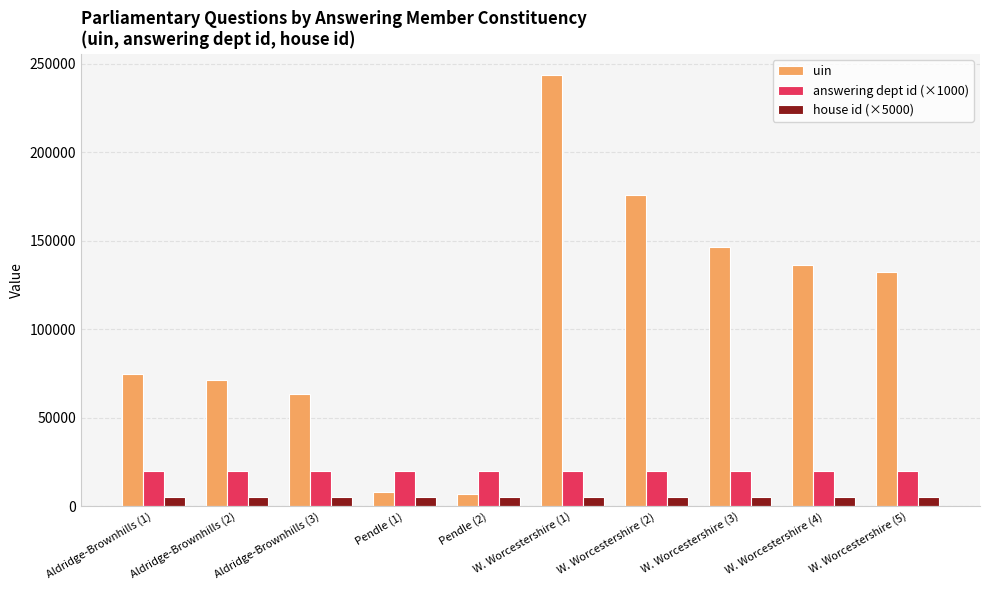

At which label is uin closest to 125325?

W. Worcestershire (5)